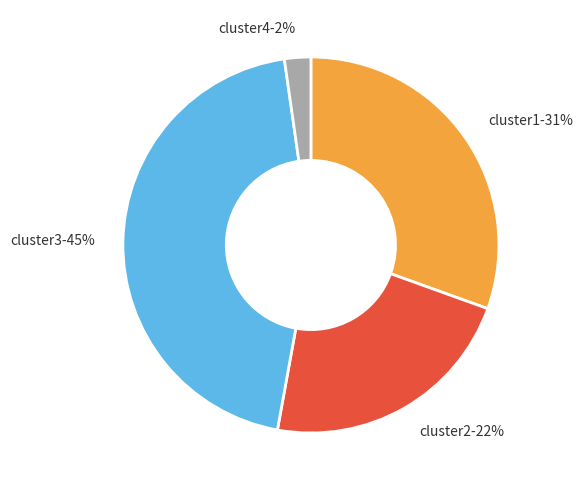

To the nearest percent, what is the difference between the largest and smallest slice percentages?

43%